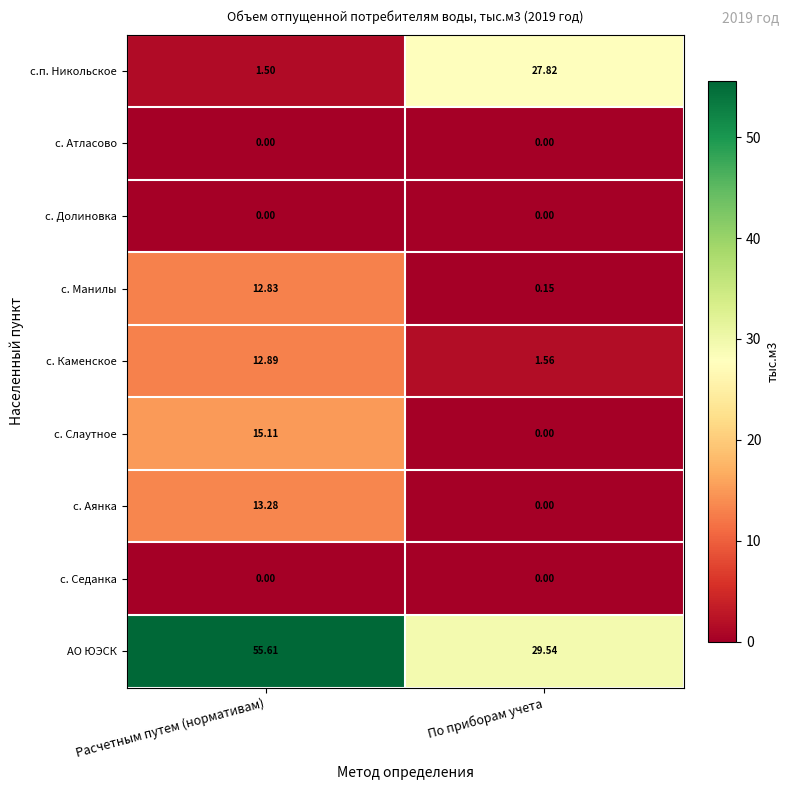

Where is с.п. Никольское nearest to the value 14?

Расчетным путем (нормативам)